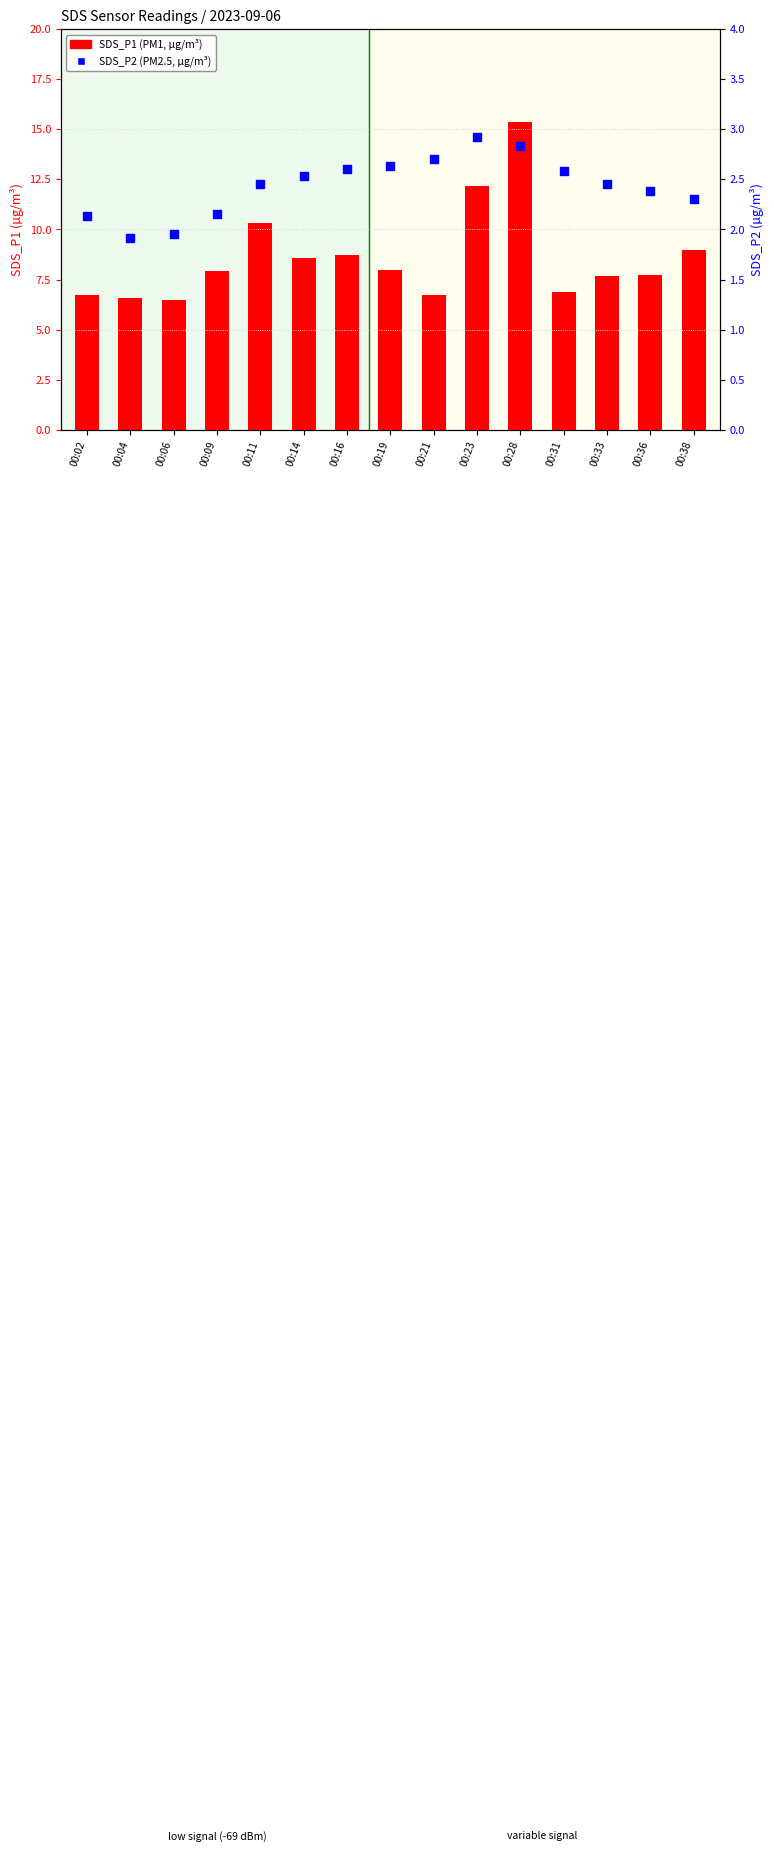

What are all the series names shown in the legend?

SDS_P1, SDS_P2